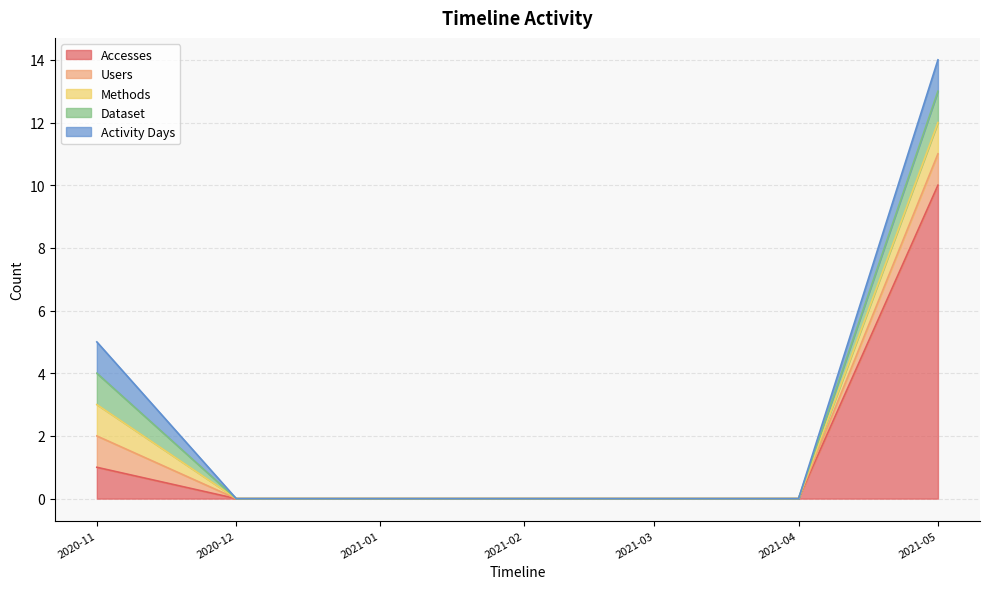

True or false: Accesses and Users cross at least once.

False